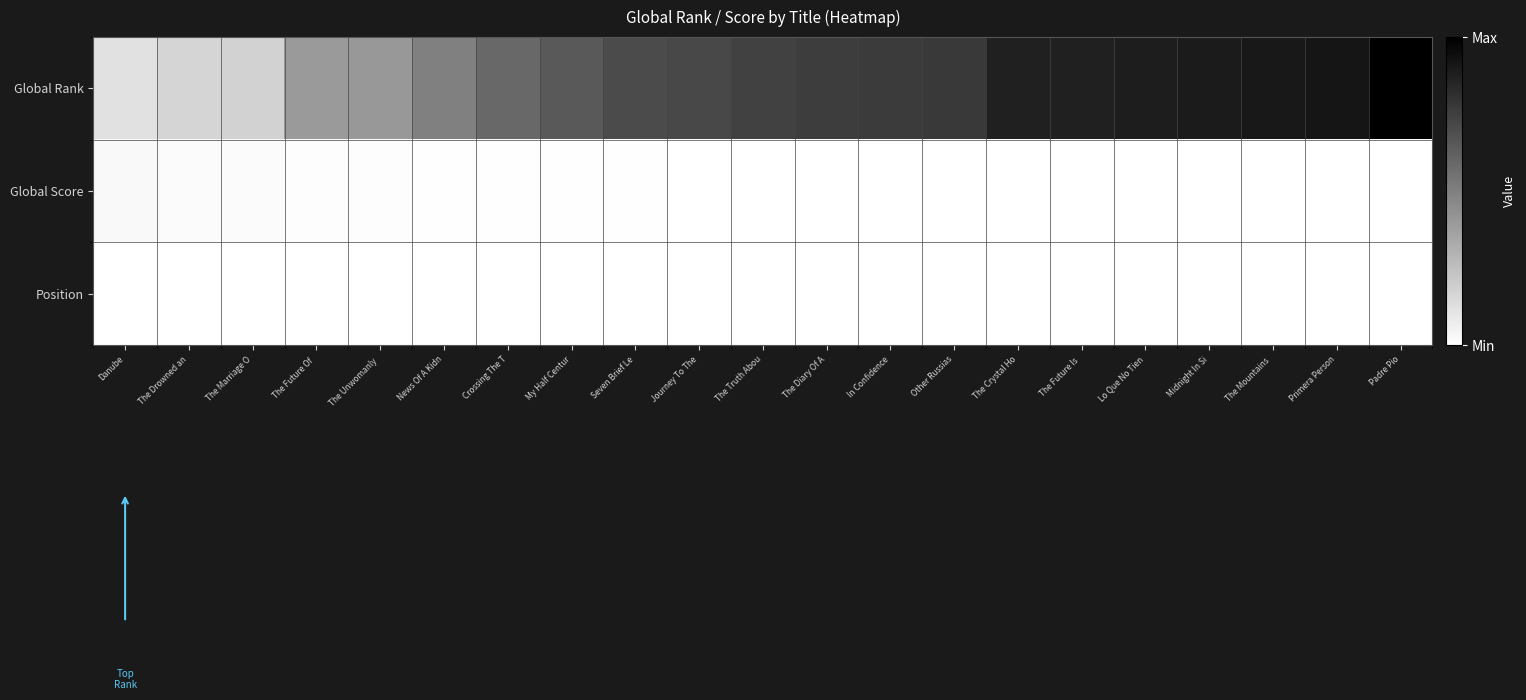

Between The Future Of  and The Future Is , which is larger?

The Future Is 